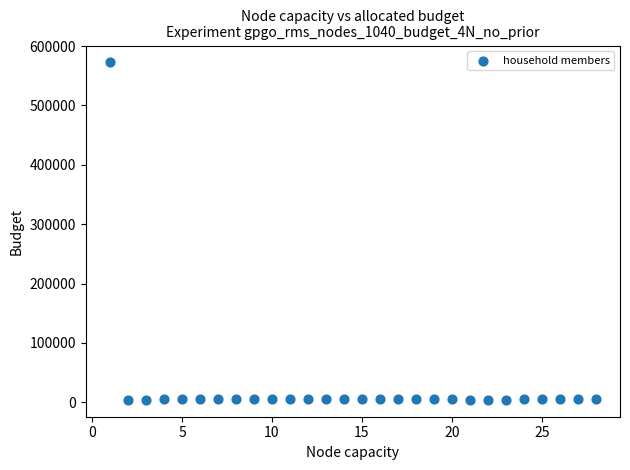

What is the range of X values (max minus min)?

27